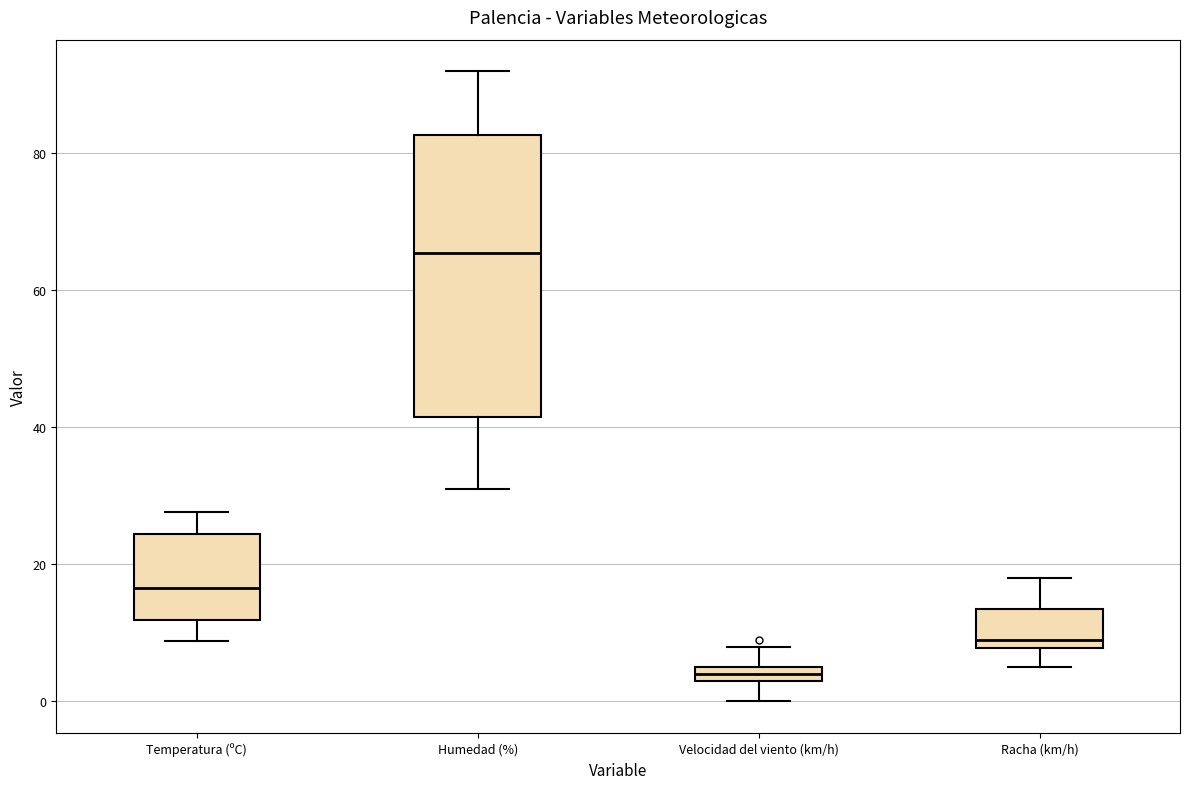

Which box is the tallest, from its lower edge to its upper edge?

Humedad (%)